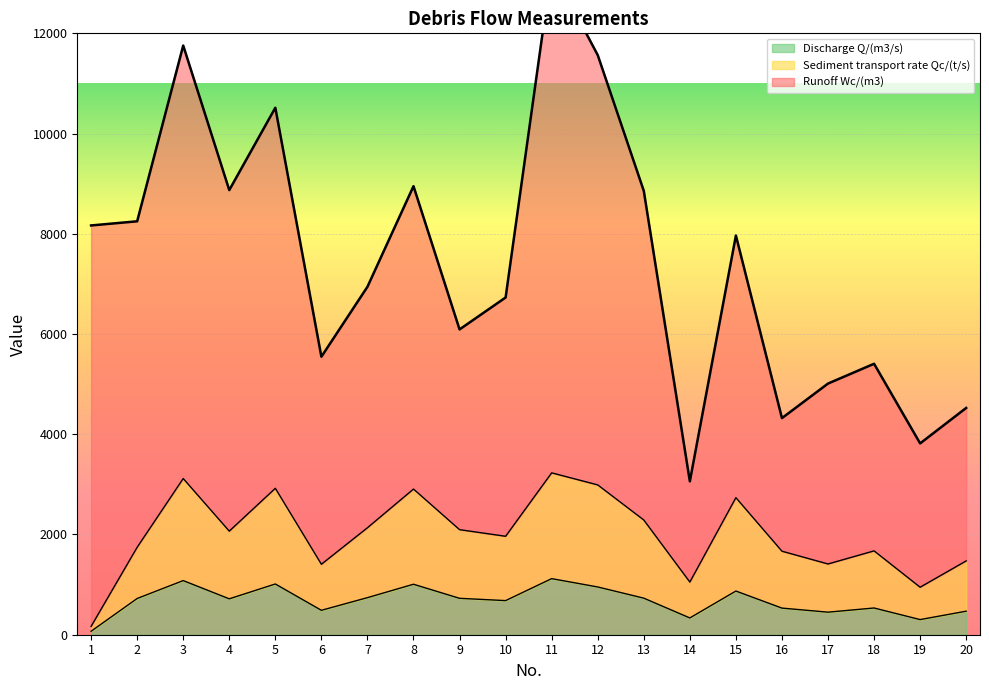

The value of Discharge Q/(m3/s) at 5 is 369.7. True or false?

False